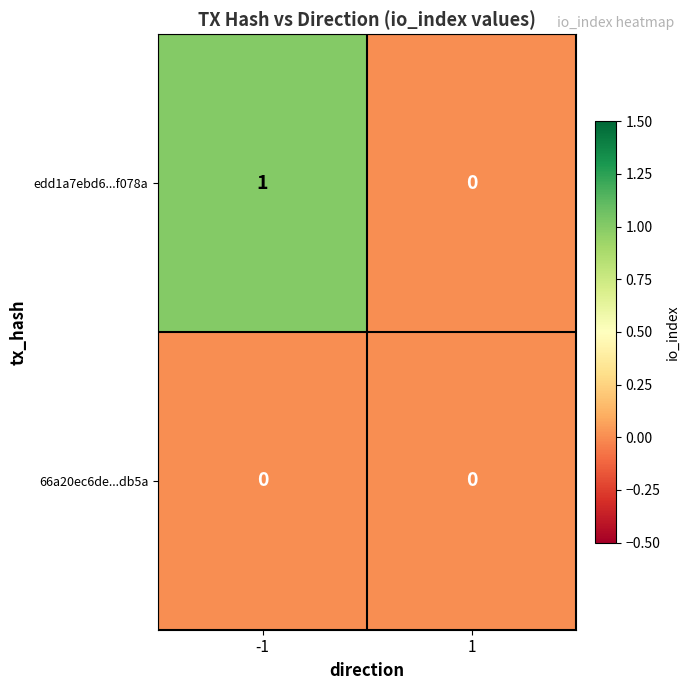

Which series has the largest range (max minus min)?

edd1a7ebd6...f078a